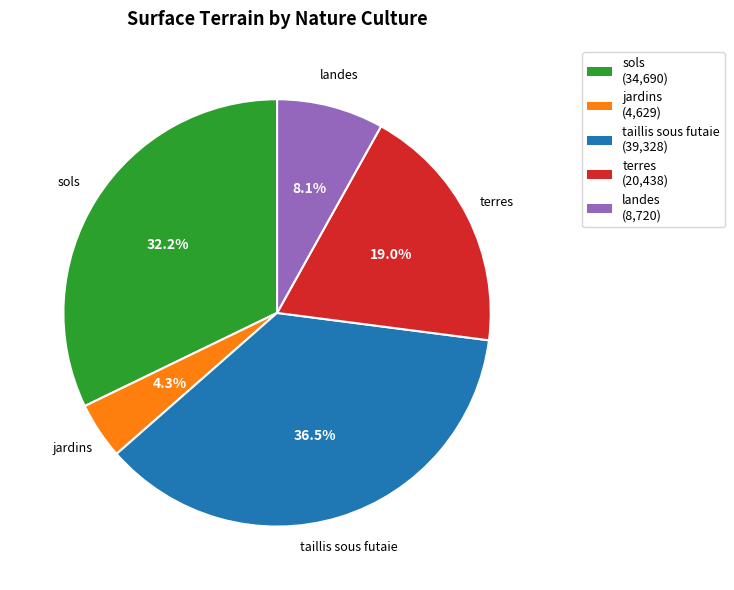

Between jardins and landes, which is larger?

landes